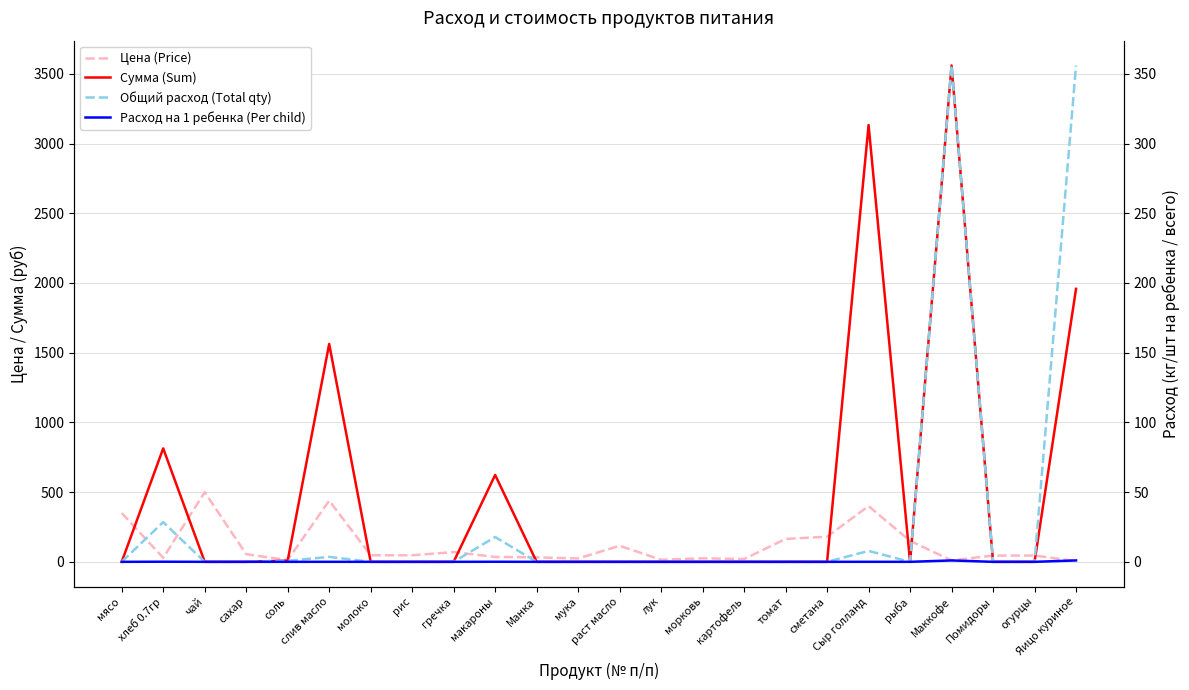

What is the total value across all series at Маккофе?

3927.0